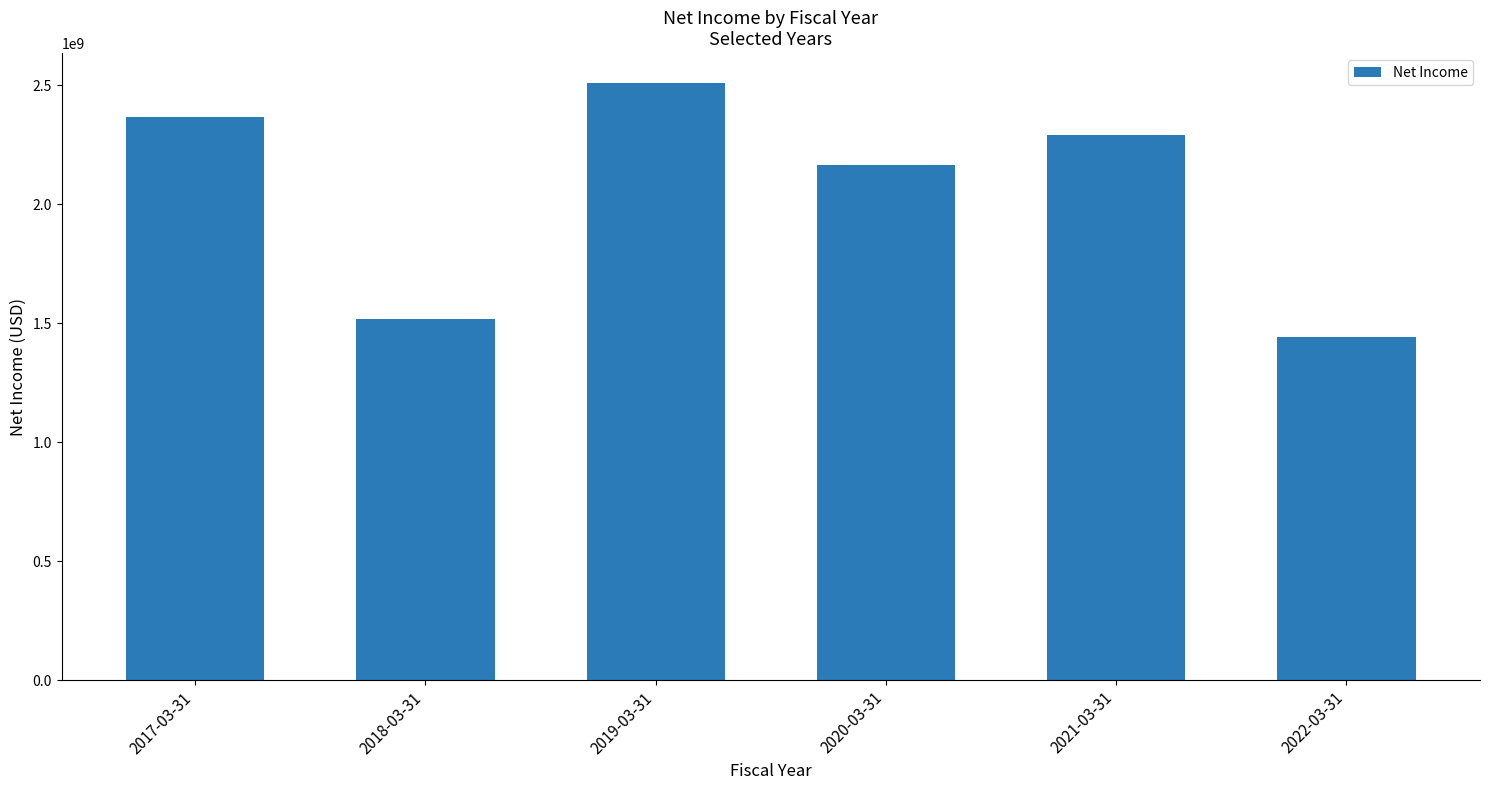

Rank the categories by value from highest to lowest.

2019-03-31, 2017-03-31, 2021-03-31, 2020-03-31, 2018-03-31, 2022-03-31